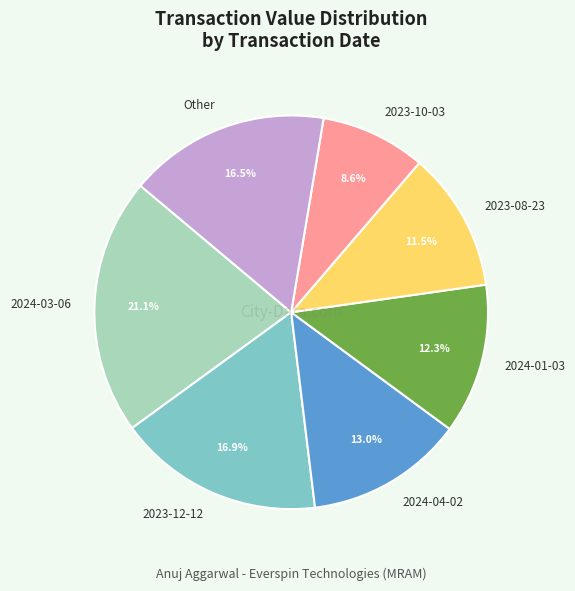

Do 2024-04-02 and 2023-08-23 together represent more than half of the pie?

No